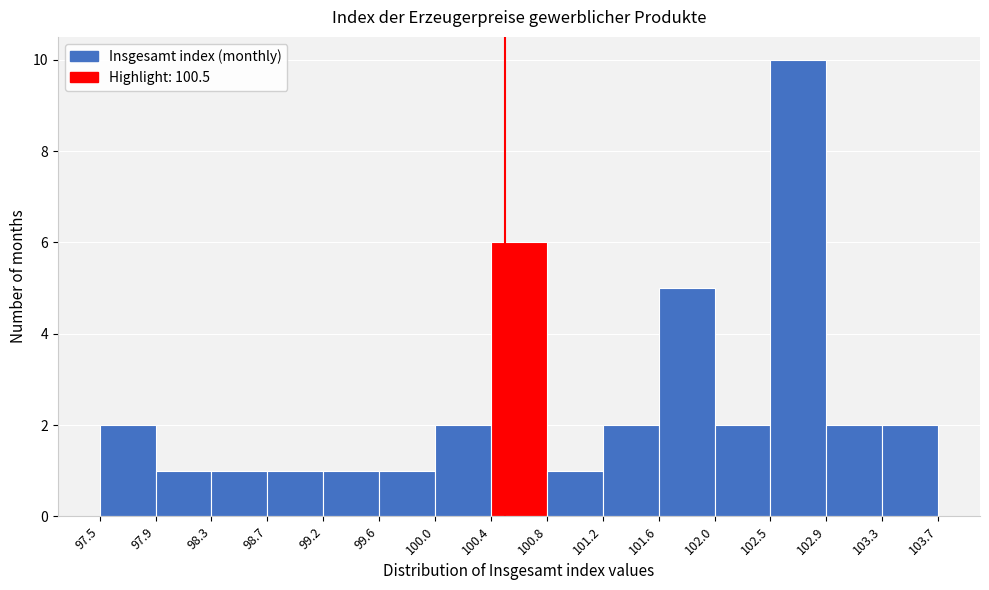

Reading left to right, transcribe this chart: for each bar, give the range it covers on the x-axis and its height. The values are not printed on the chart, so give them approximately, as read against the axis.

97.5 to 97.9: 2
97.9 to 98.3: 1
98.3 to 98.7: 1
98.7 to 99.2: 1
99.2 to 99.6: 1
99.6 to 100.0: 1
100.0 to 100.4: 2
100.4 to 100.8: 6
100.8 to 101.2: 1
101.2 to 101.6: 2
101.6 to 102.0: 5
102.0 to 102.5: 2
102.5 to 102.9: 10
102.9 to 103.3: 2
103.3 to 103.7: 2